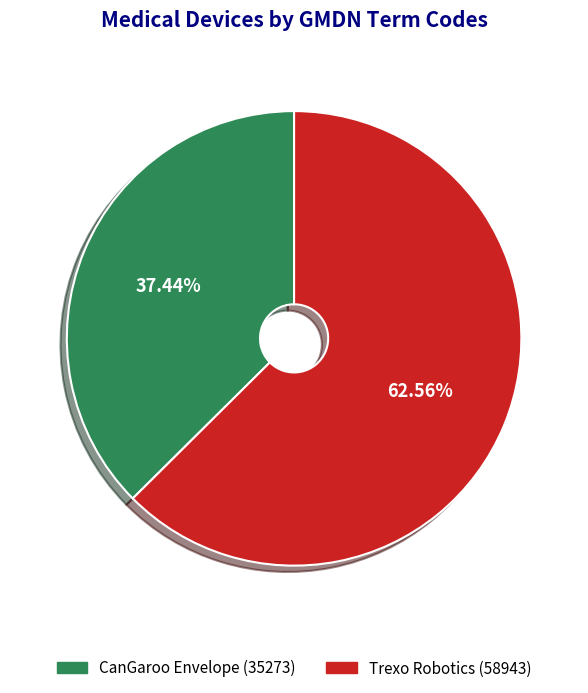

How many segments does this pie chart have?

2